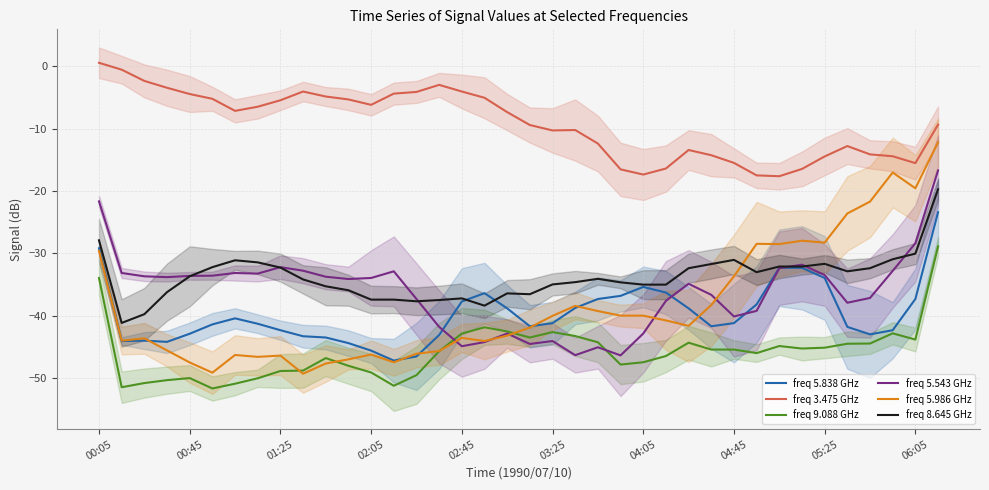

What is the sum of all freq 8.645 GHz values?

-1287.6